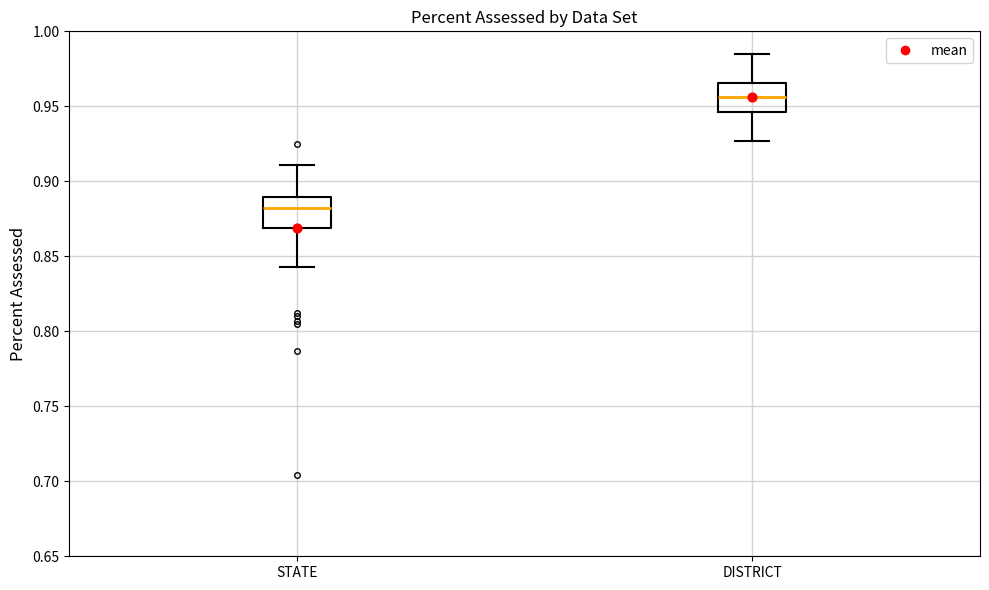

Which box has the lowest median line?

STATE